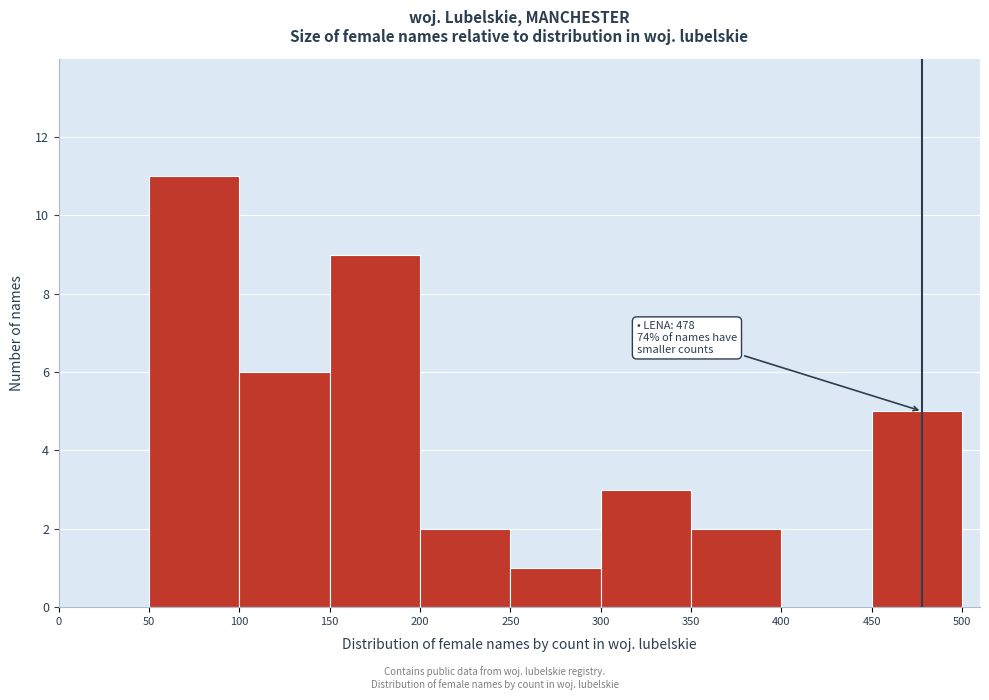

Which range on the x-axis has the tallest bar?

50 to 100